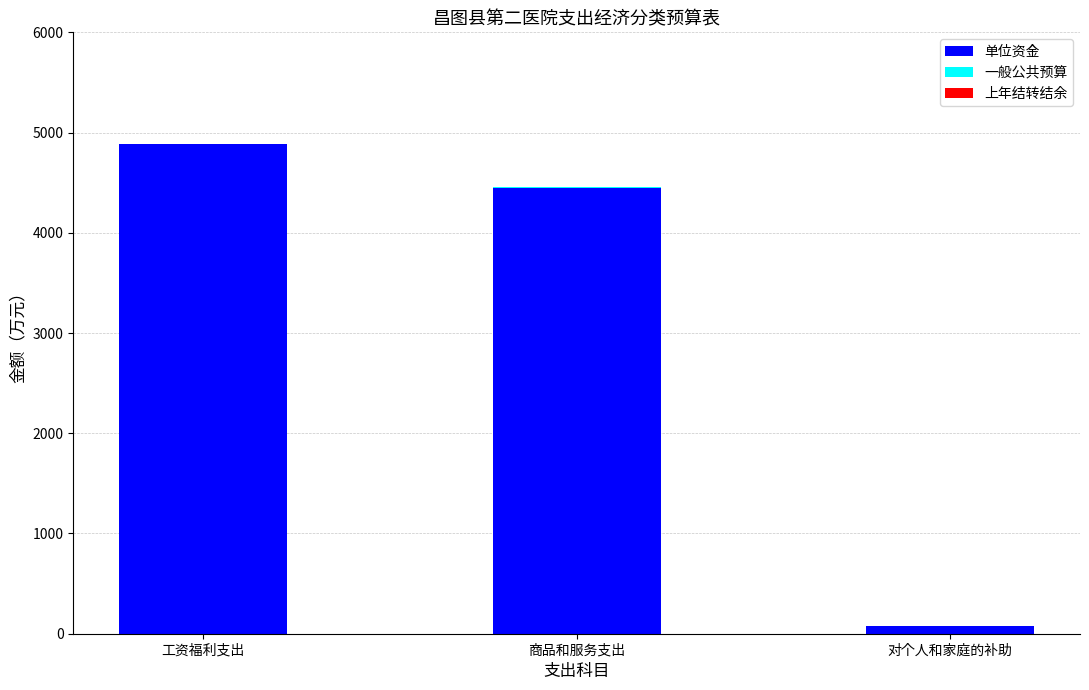

What is the total value across all series at 工资福利支出?

4885.5